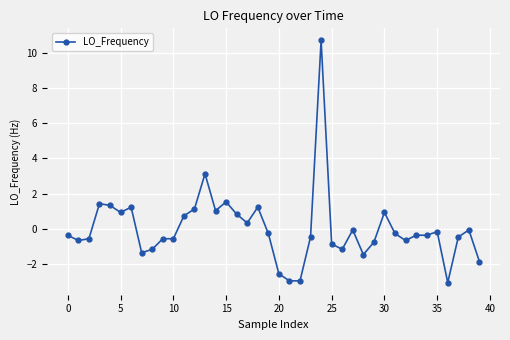

True or false: the data has more than 0 interior local peaks.

True